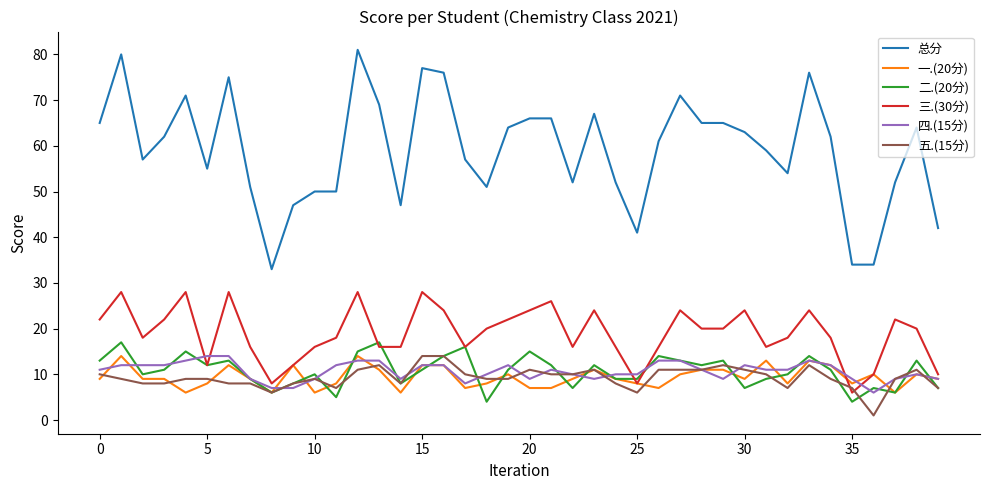

Which series has the largest range (max minus min)?

总分